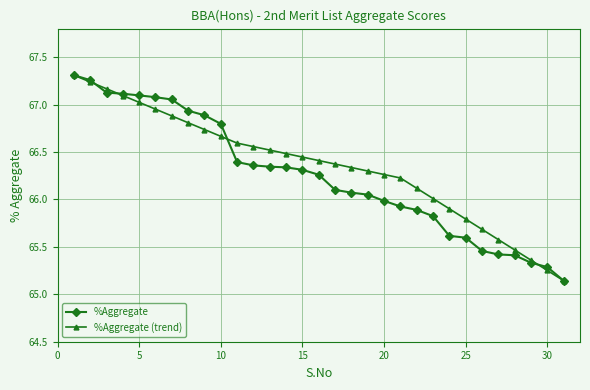

At how many categories does at least one series exceed 65?

31